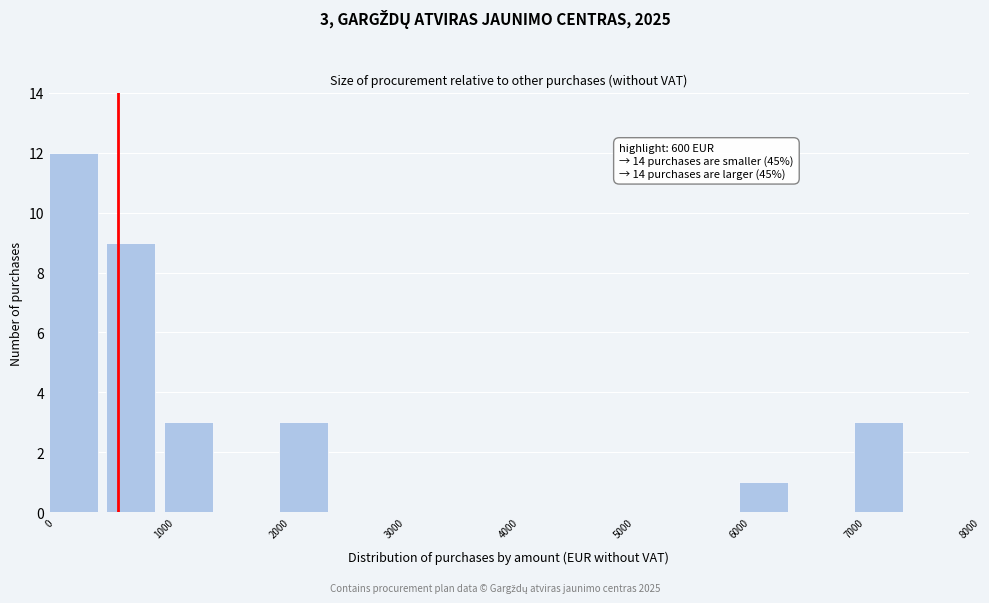

Over which range of the x-axis is the bar tallest?

0 to 500